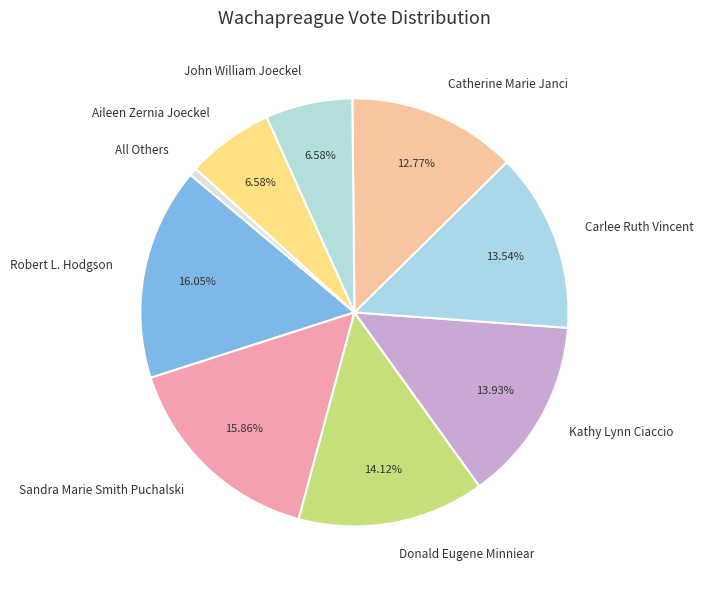

What is the ratio of the value at Robert L. Hodgson to the value at Sandra Marie Smith Puchalski?

1.0